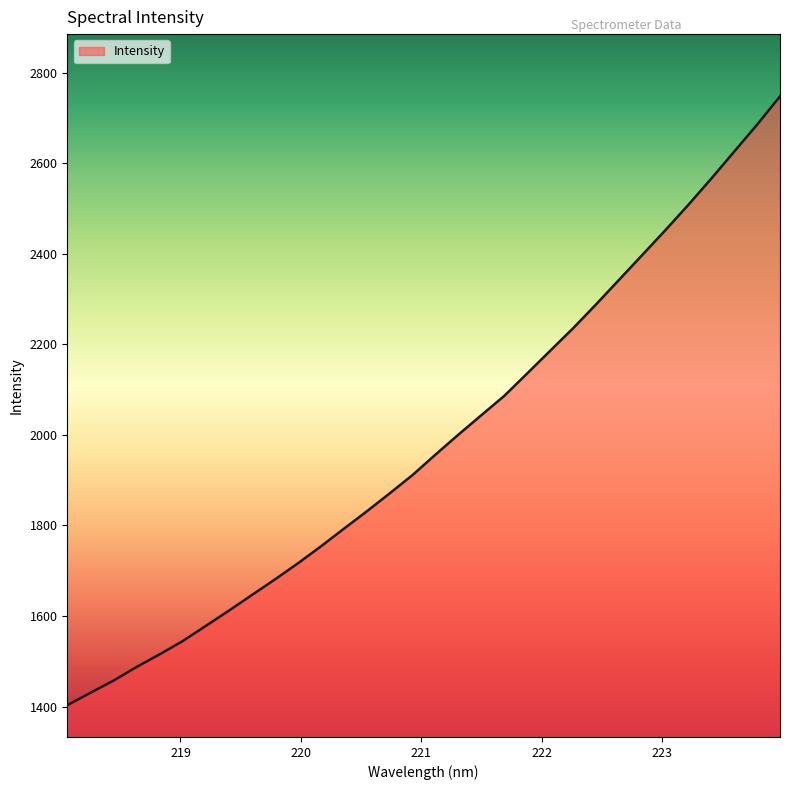

What is the greatest value displayed?

2747.7